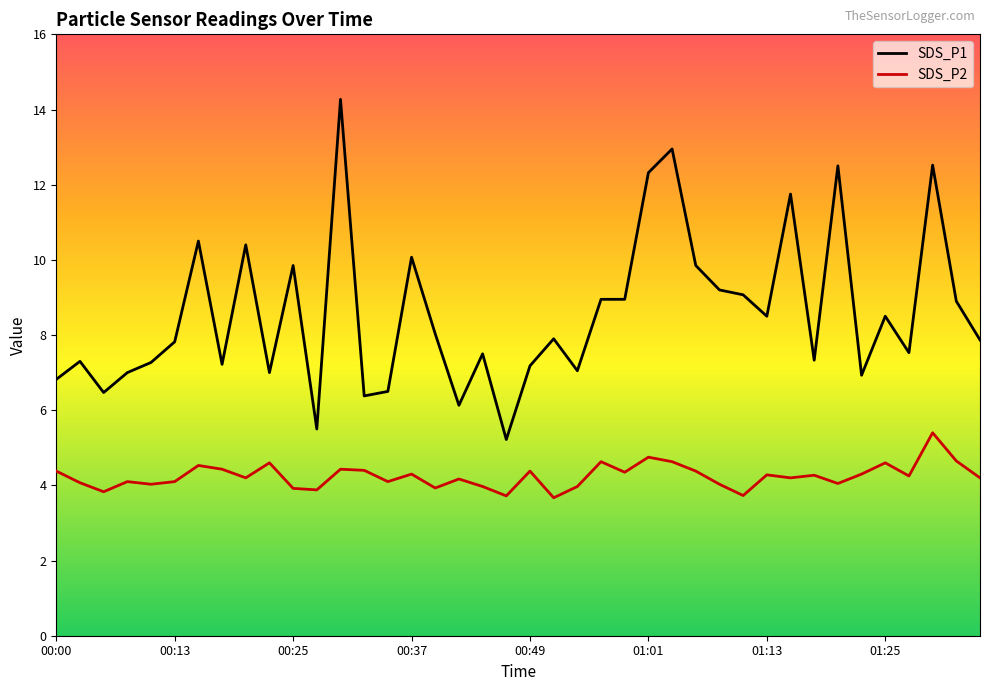

List the series in order of their overall mean, lowest first.

SDS_P2, SDS_P1